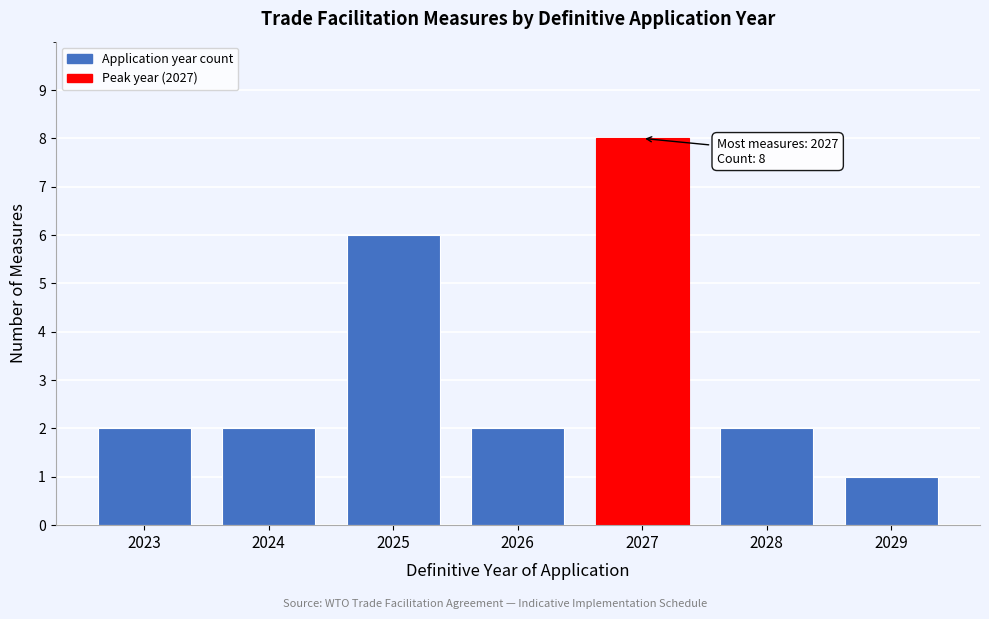

Reading left to right, what are all the values shown in this chart?

2	2	6	2	8	2	1